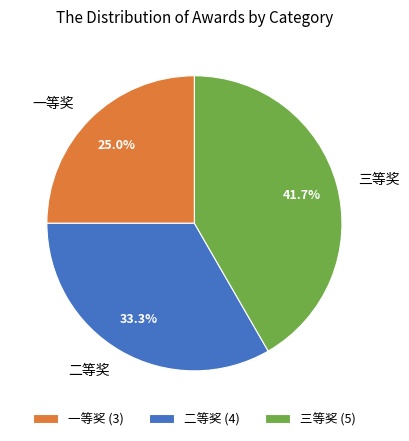

To the nearest percent, what is the combined percentage of 一等奖 and 三等奖?

67%